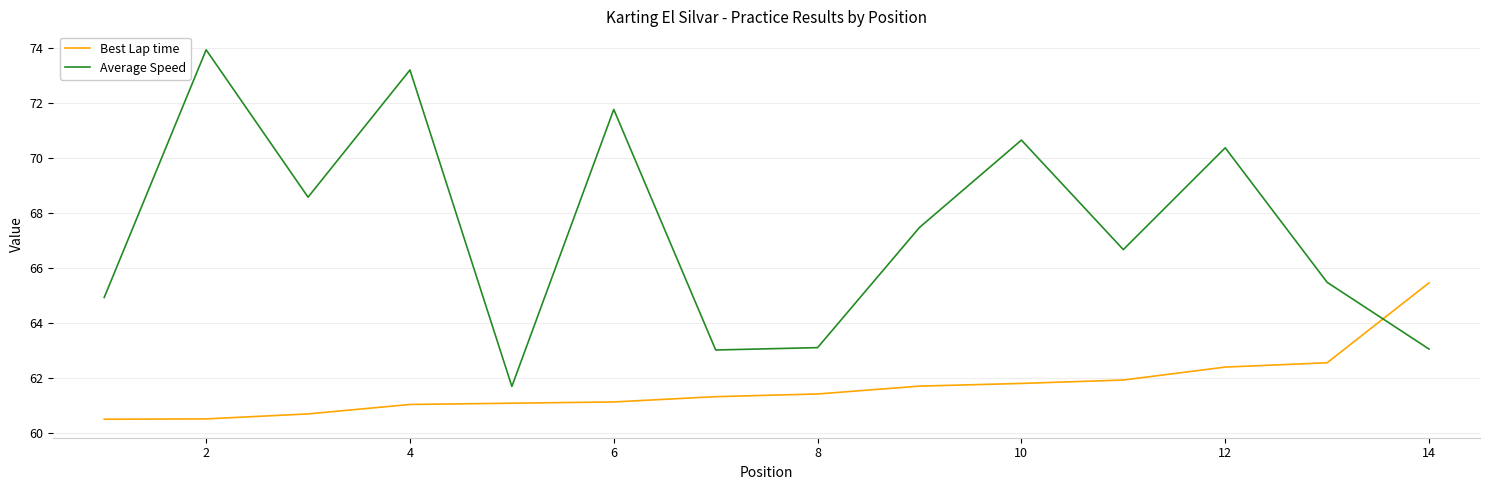

What is the difference between the maximum and minimum values in the Best Lap time series?

5.0